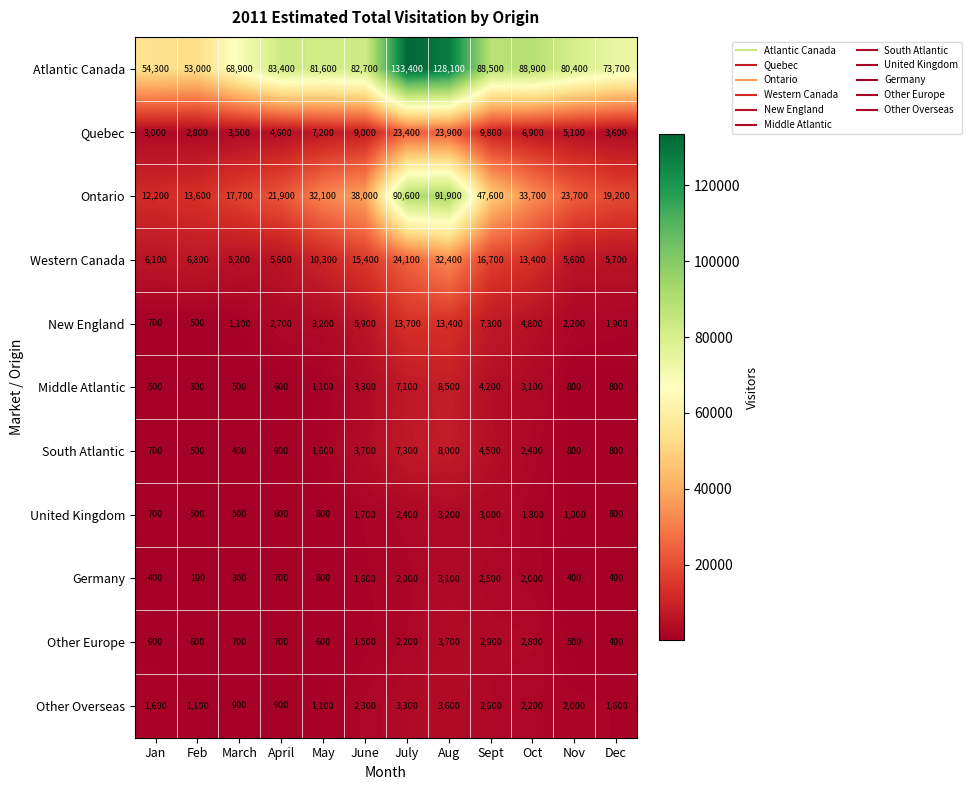

Is it true that Germany equals 2500 at Sept?

True